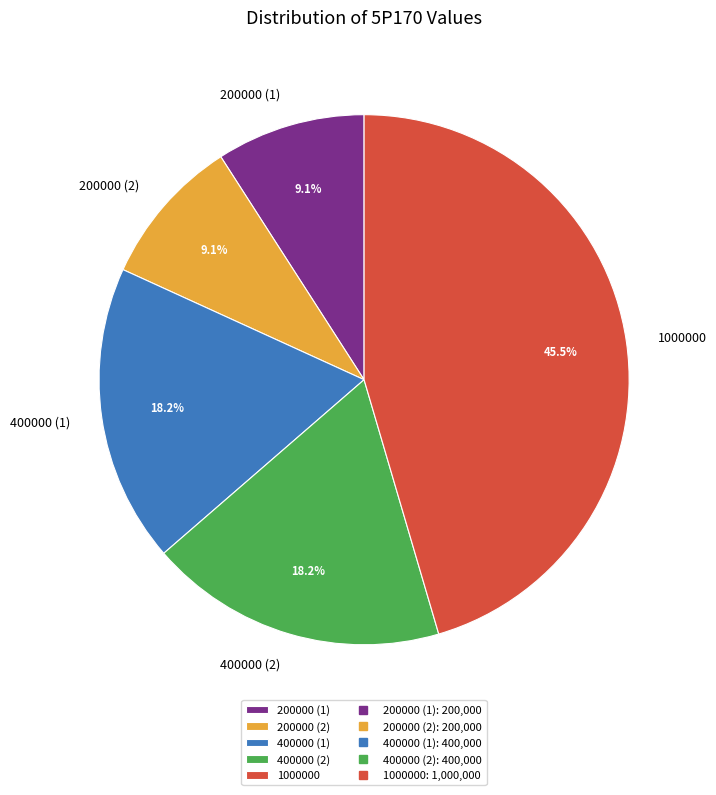

Is there a majority slice in this chart?

No